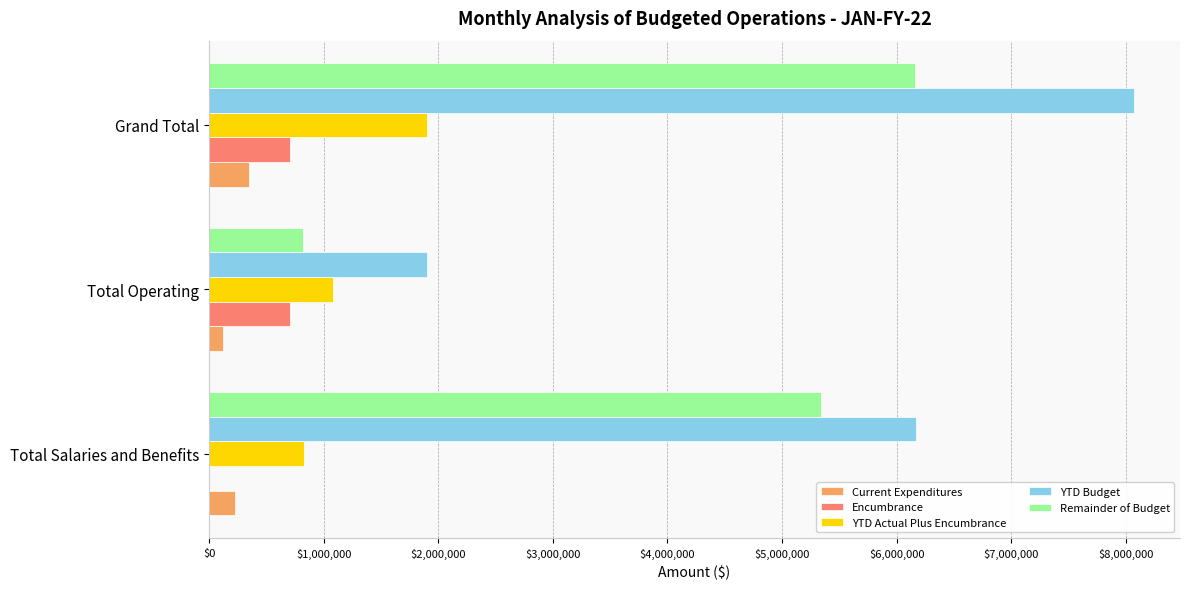

The Encumbrance series shows 968875.1 at Grand Total. True or false?

False